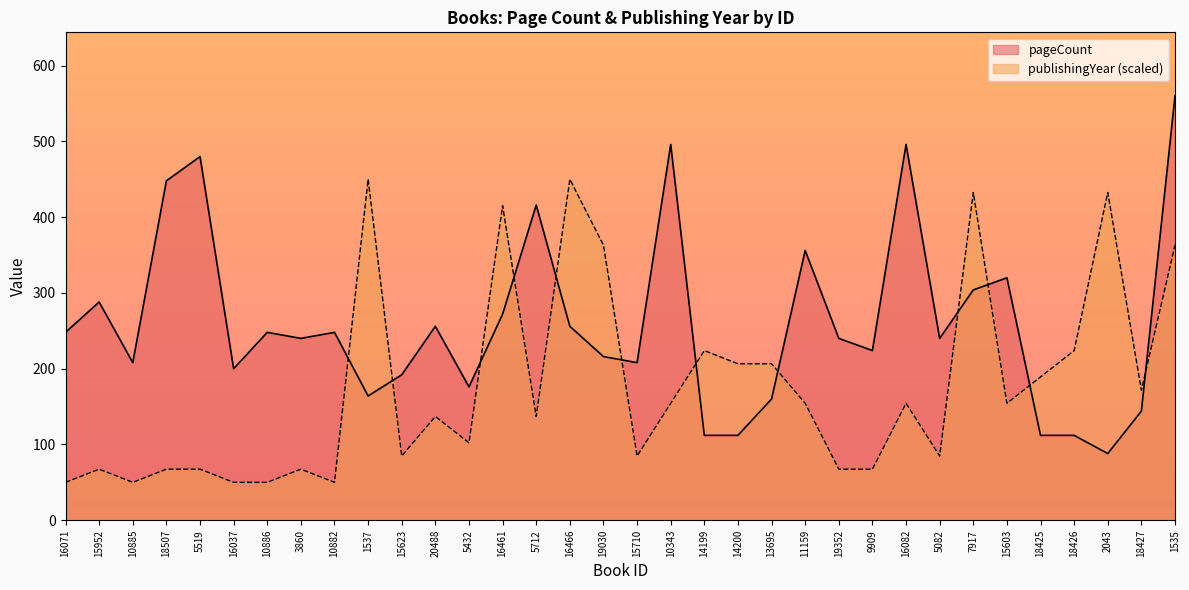

Reading left to right, list all the values displayed in this chart.

pageCount: 248.0	288.0	208.0	448.0	480.0	200.0	248.0	240.0	248.0	164.0	192.0	256.0	176.0	272.0	416.0	256.0	216.0	208.0	496.0	112.0	112.0	160.0	356.0	240.0	224.0	496.0	240.0	304.0	320.0	112.0	112.0	88.0	144.0	560.0
publishingYear: 50.0	67.4	50.0	67.4	67.4	50.0	50.0	67.4	50.0	450.0	84.8	137.0	102.2	415.2	137.0	450.0	363.0	84.8	154.3	223.9	206.5	206.5	154.3	67.4	67.4	154.3	84.8	432.6	154.3	189.1	223.9	432.6	171.7	363.0